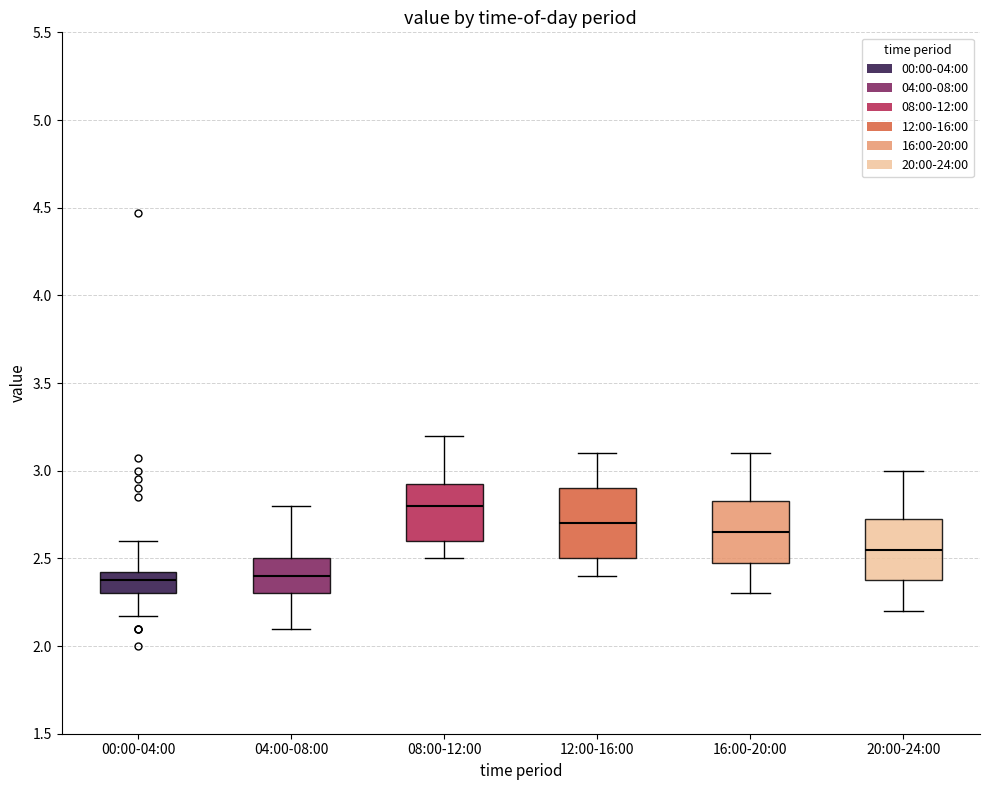

Reading left to right, transcribe this box plot: for each box, give where its median line is, the range the box spans, and where its two whiskers end, as read against the y-axis. The values are not printed on the chart, so give them approximately, as read against the axis.

00:00-04:00: median 2.40 (inside the box), box 2.30 to 2.40, whiskers 2.15 to 2.60
04:00-08:00: median 2.40, box 2.30 to 2.50, whiskers 2.10 to 2.80
08:00-12:00: median 2.80, box 2.60 to 2.95, whiskers 2.50 to 3.20
12:00-16:00: median 2.70, box 2.50 to 2.90, whiskers 2.40 to 3.10
16:00-20:00: median 2.65, box 2.50 to 2.85, whiskers 2.30 to 3.10
20:00-24:00: median 2.55, box 2.40 to 2.75, whiskers 2.20 to 3.00